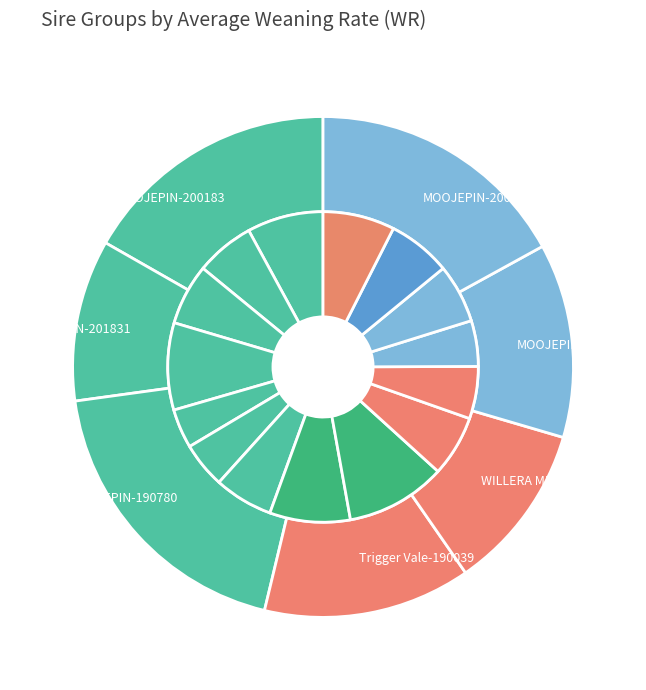

Does any single category account for the majority?

No